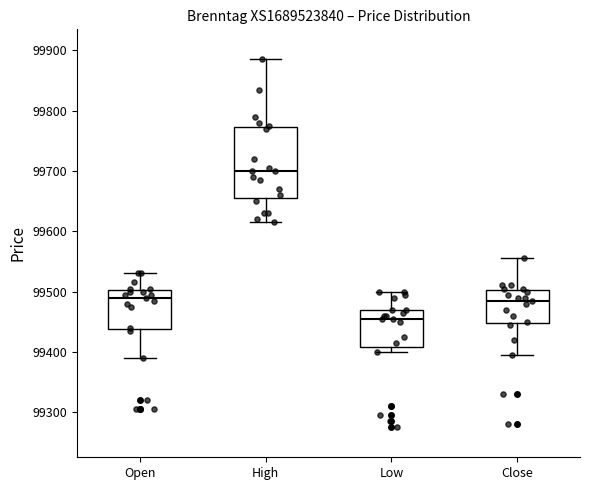

Which box's median line is the lowest?

Low